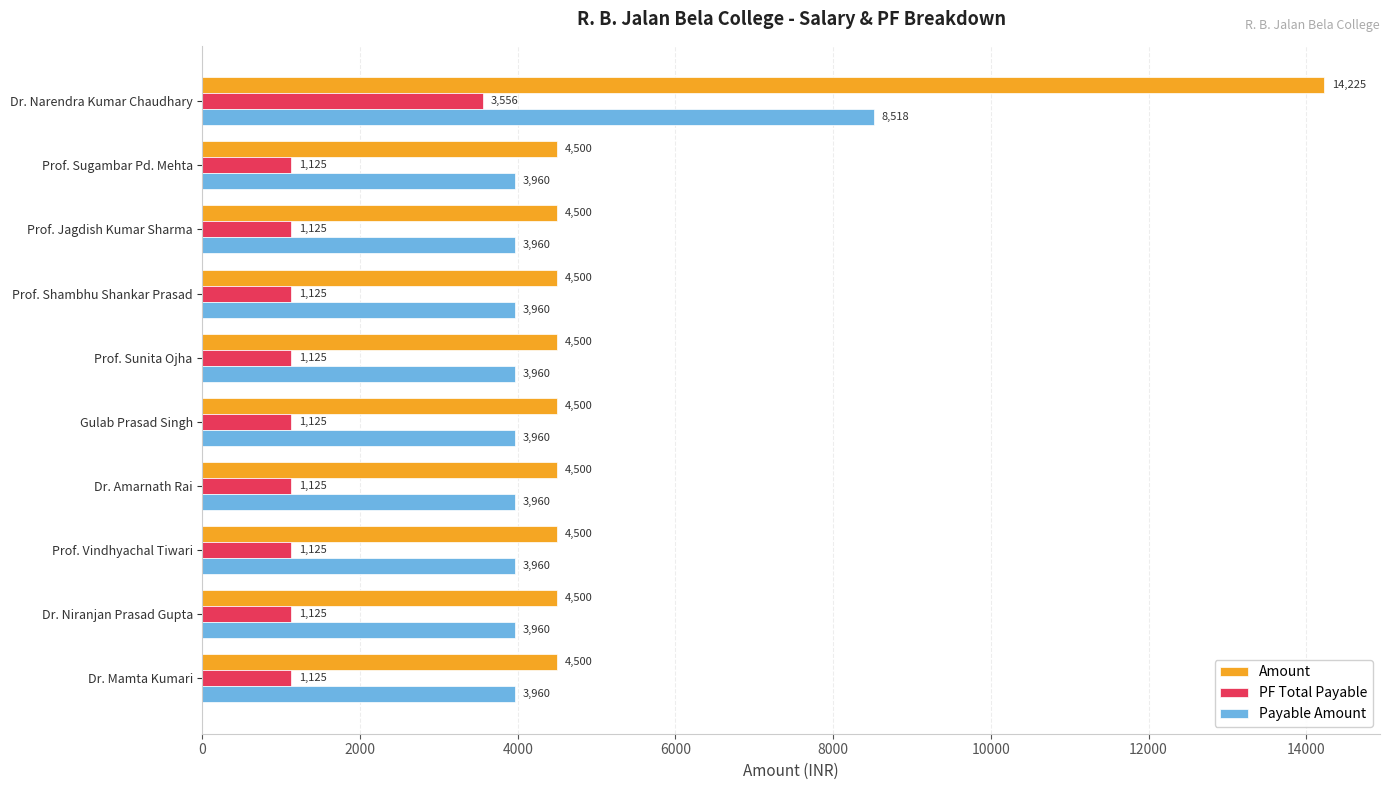

What is the difference between the maximum and second lowest values in the Payable Amount series?

4558.0